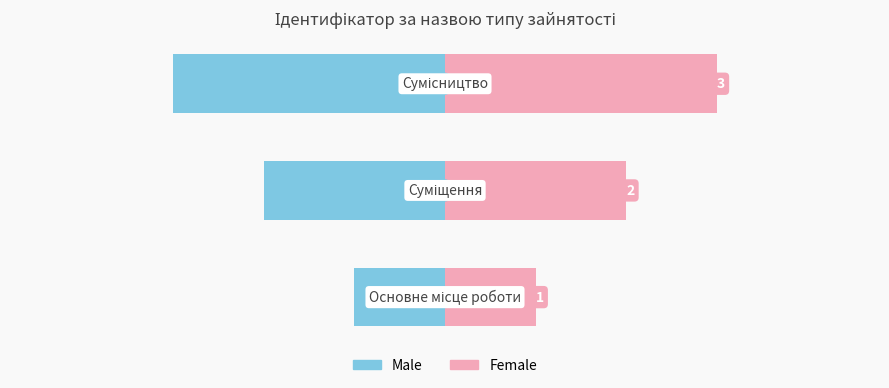

Reading left to right, list all the values displayed in this chart.

Male: 0=-1	1=-2	2=-3
Female: 0=1	1=2	2=3